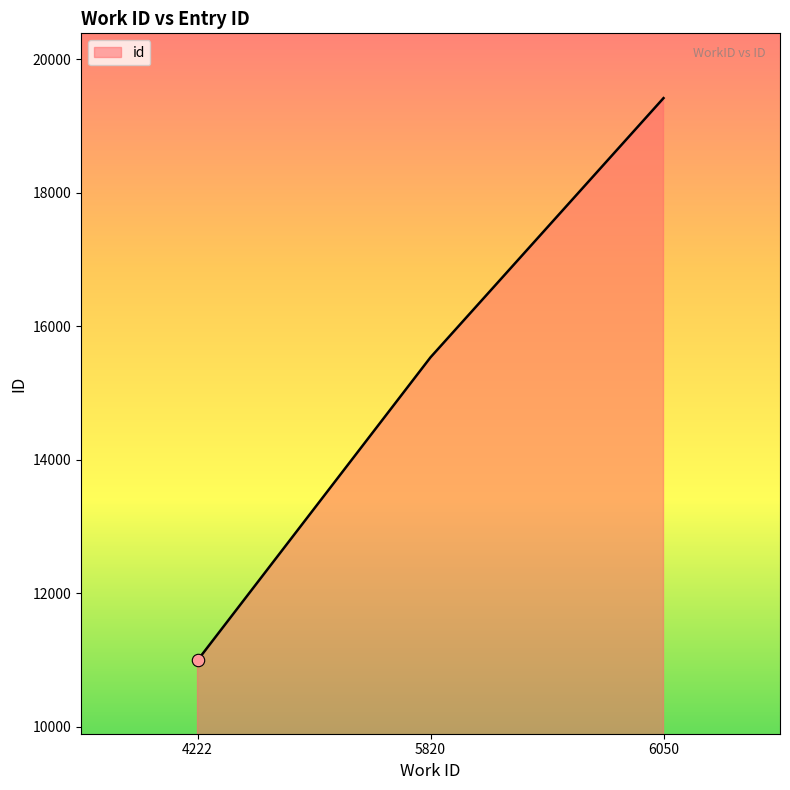

Which has a higher value, 4222 or 5820?

5820